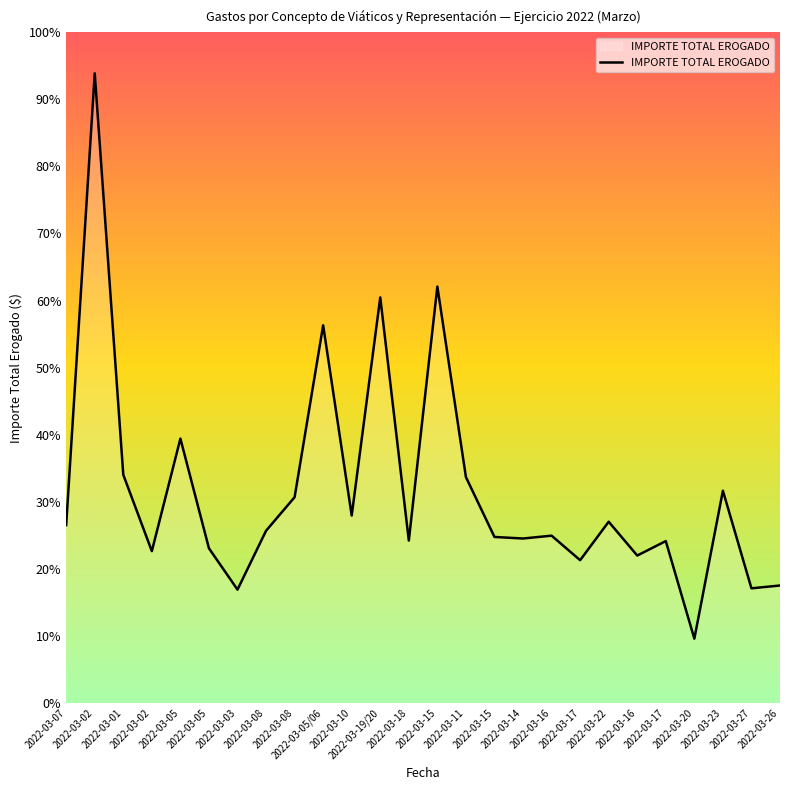

Approximately how many times larger is the value at 2022-03-20 compared to 2022-03-14?

0.4